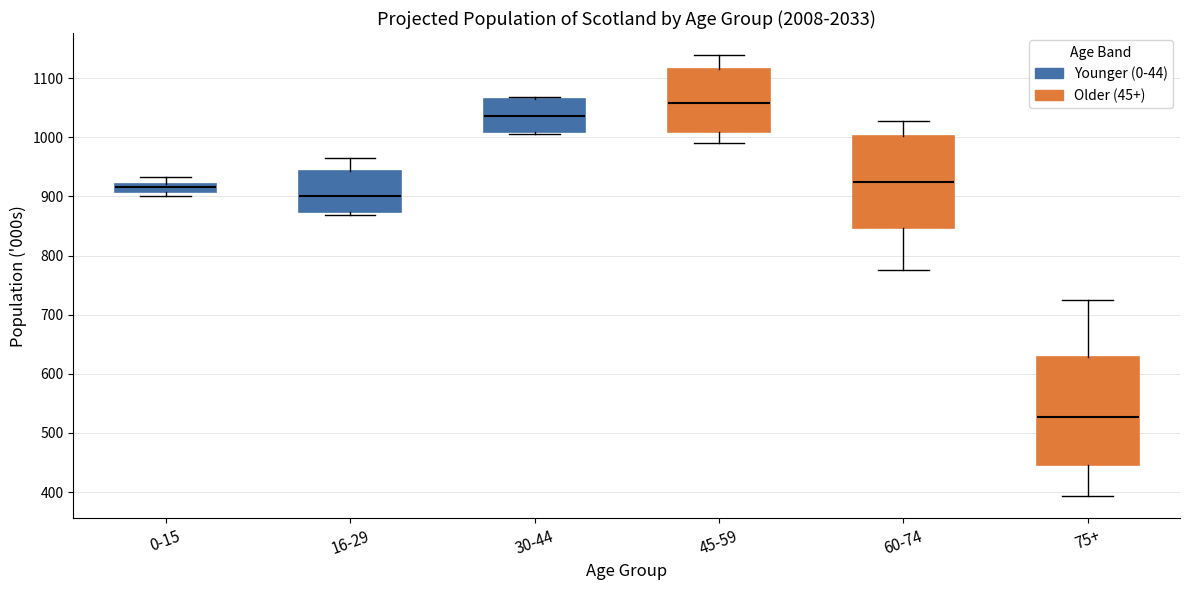

Comparing the boxes themselves (not the whiskers), which one is the tallest?

75+